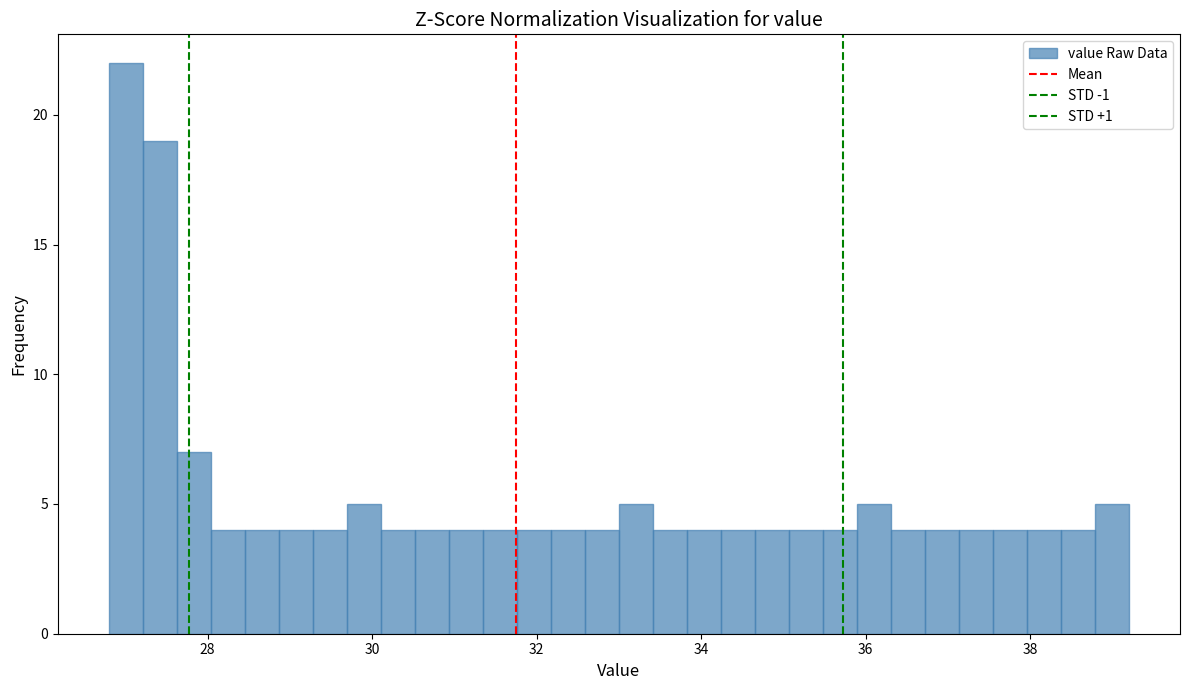

Read against the x-axis, roughly where is the centre of the tallest bar?

27.0